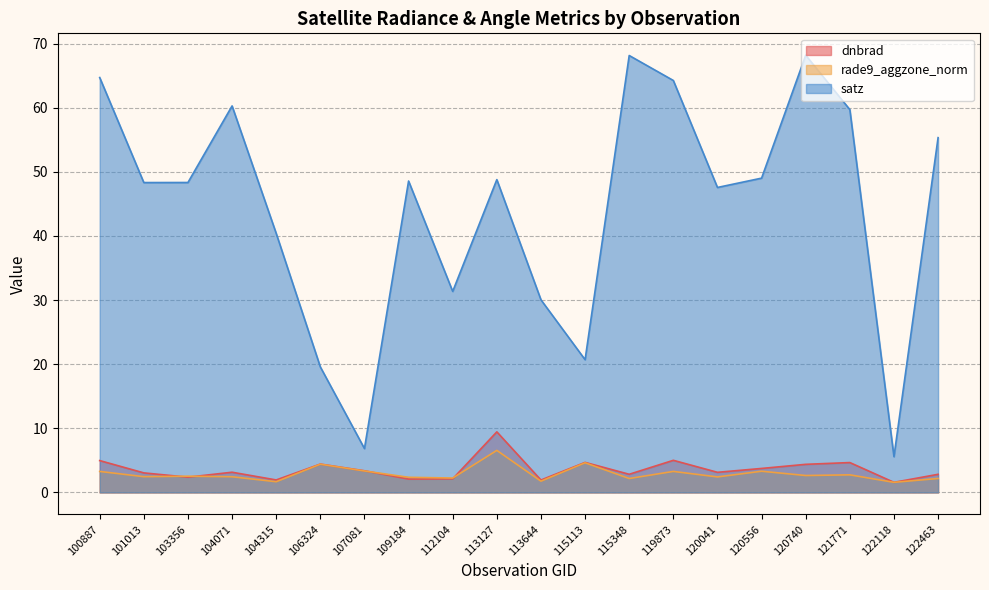

Is it true that dnbrad equals 2.7 at 104315?

False